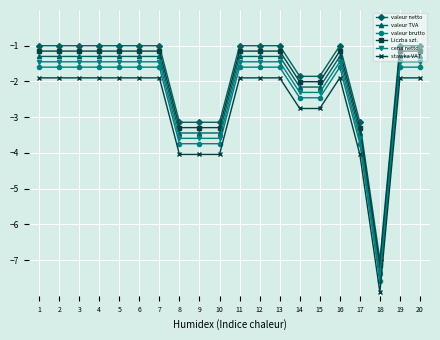

Is the value of cena netto at 14 greater than the value of valeur netto at 10?

Yes